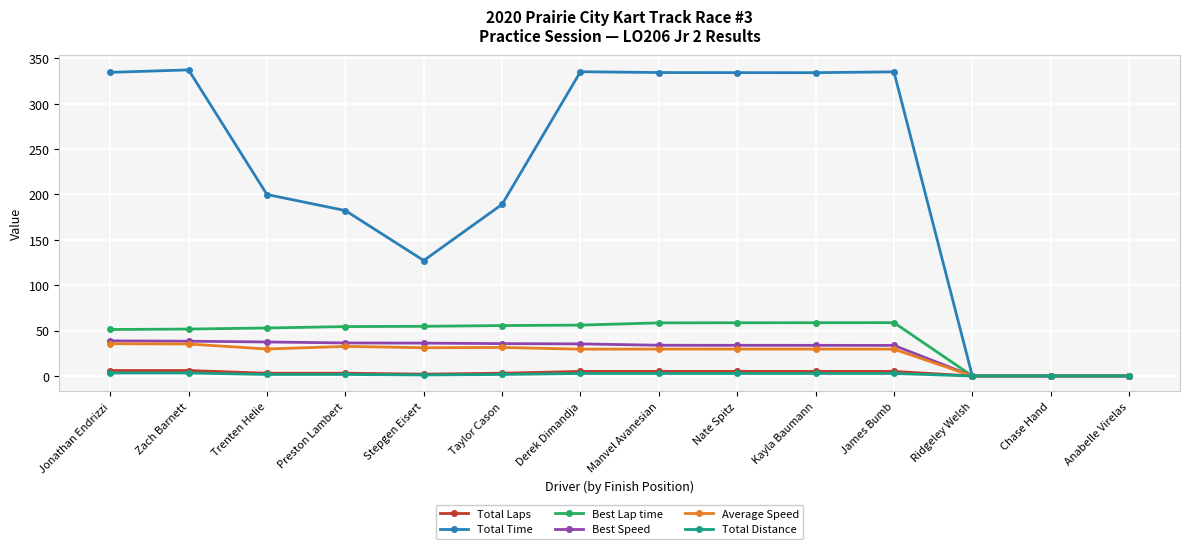

Count the number of categories in the chart.

14